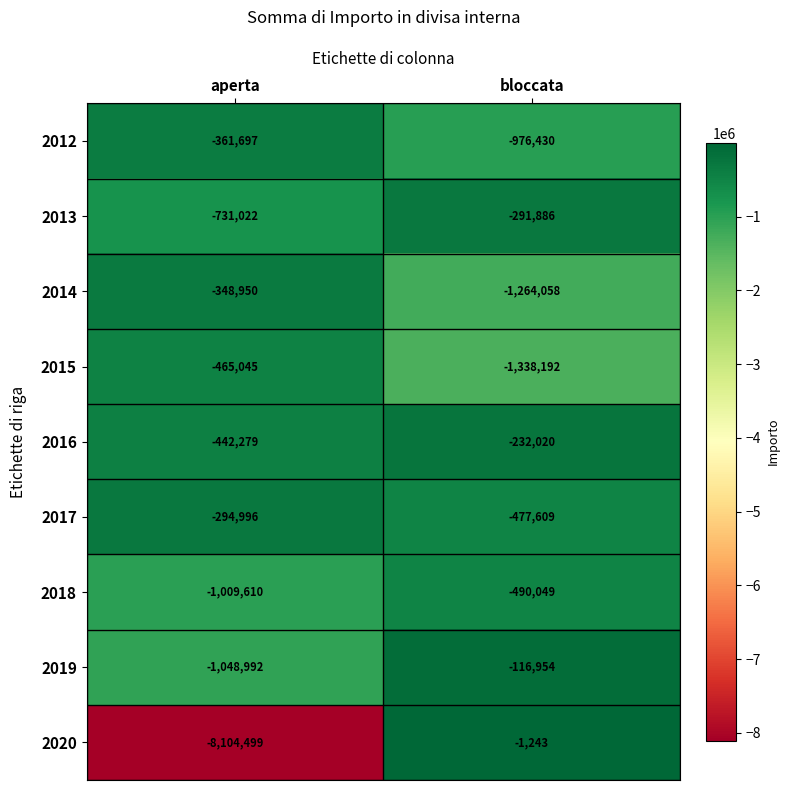

True or false: 2019 has a value of -1048992 at aperta.

True